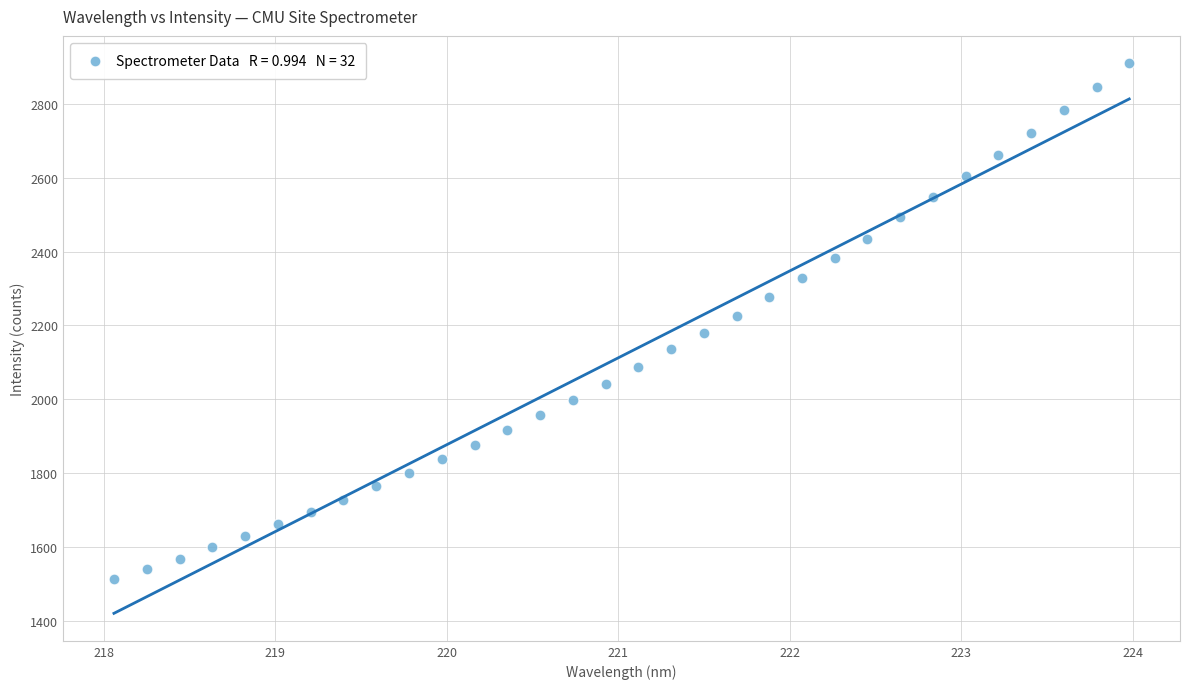

What is the range of Y values (max minus min)?

1398.6